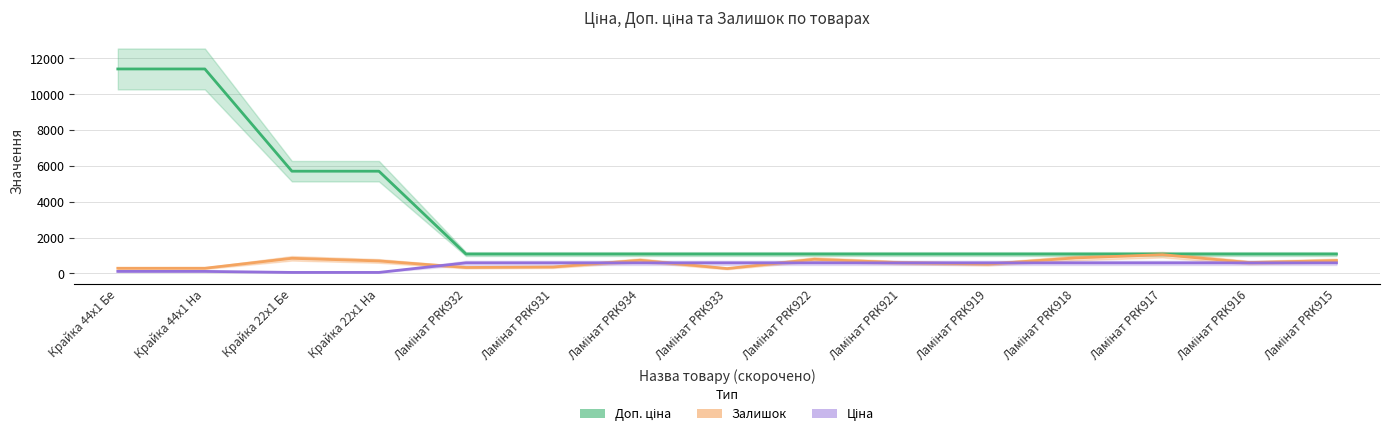

The value of Ціна at Ламінат PRK932 is 589.9. True or false?

True